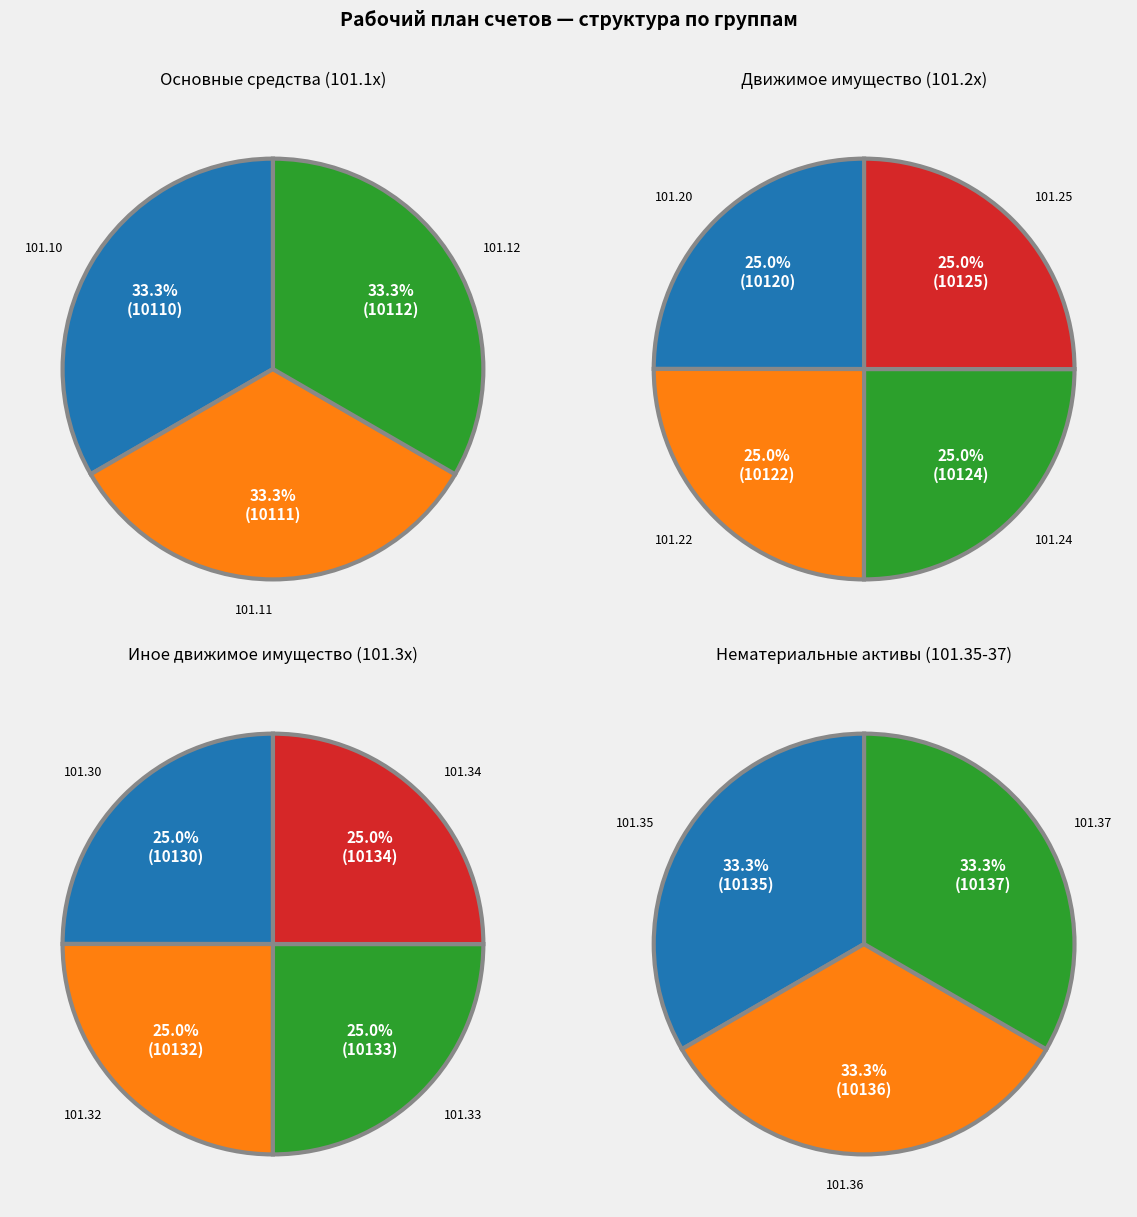

To the nearest percent, what portion does Основные средства represent?

12%